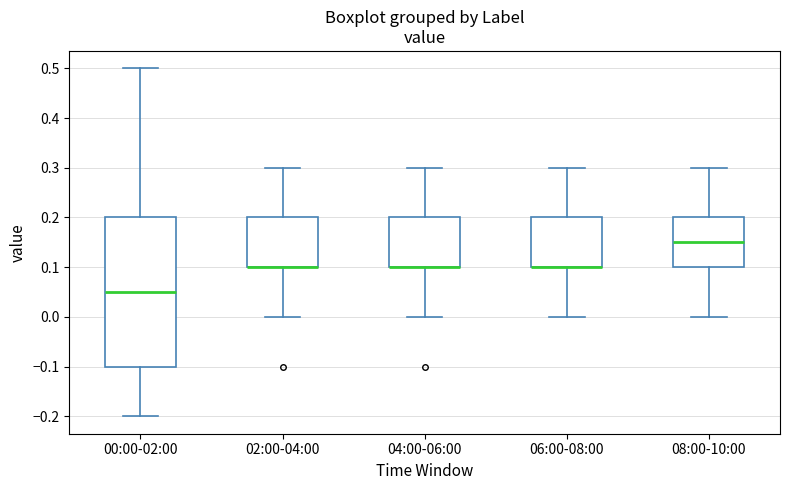

Which box is the tallest, from its lower edge to its upper edge?

00:00-02:00